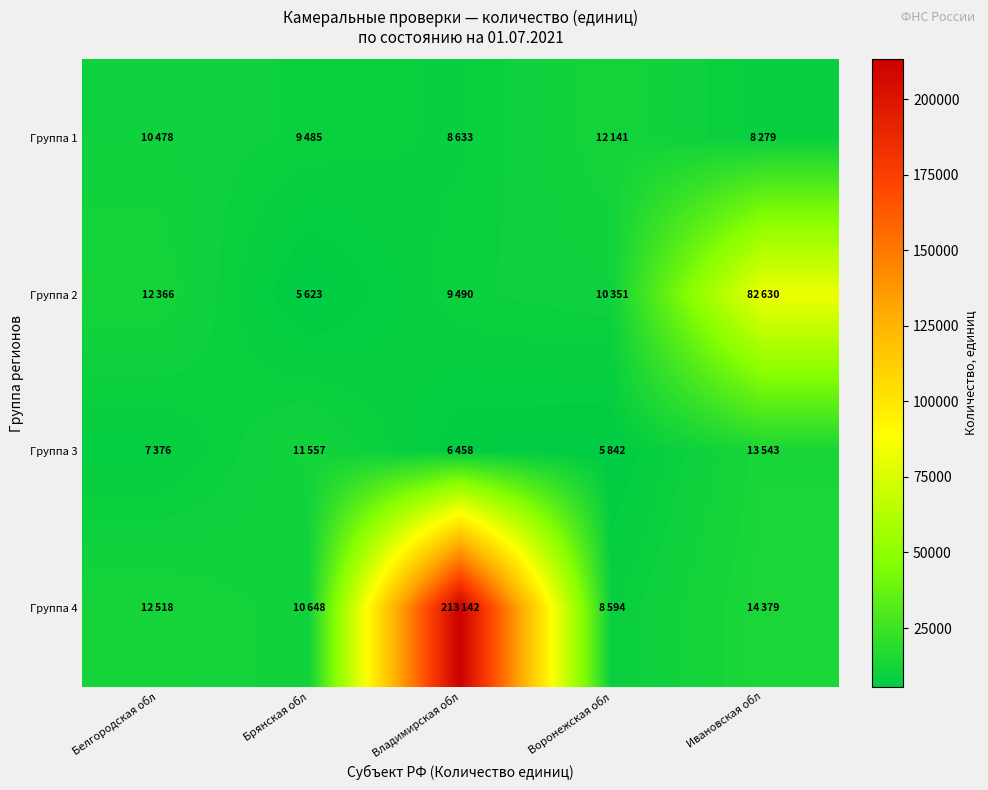

Which series changed the most between Белгородская обл and Ивановская обл?

Группа 2